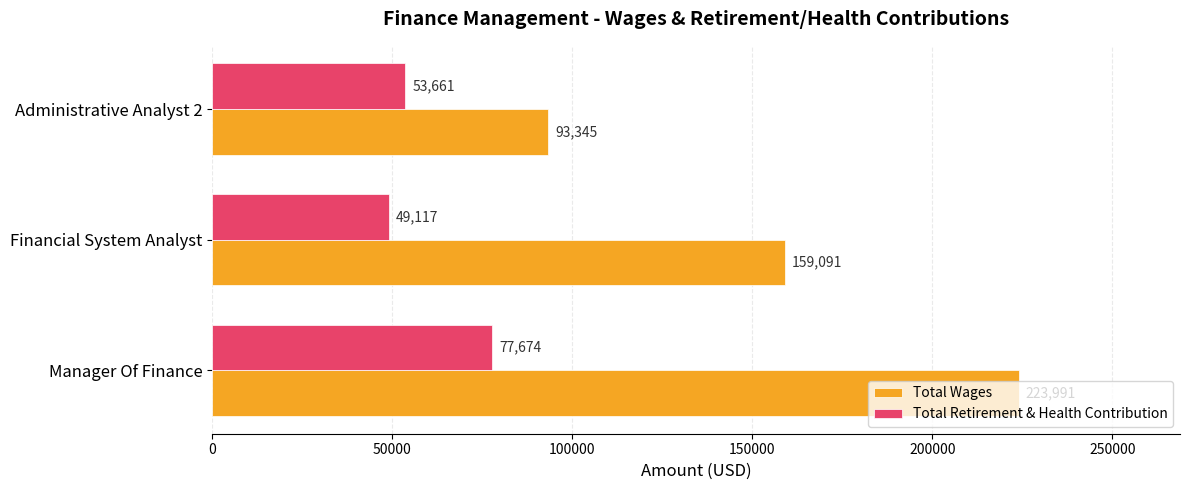

How many Total Retirement & Health Contribution values are between 49117 and 77674?

3